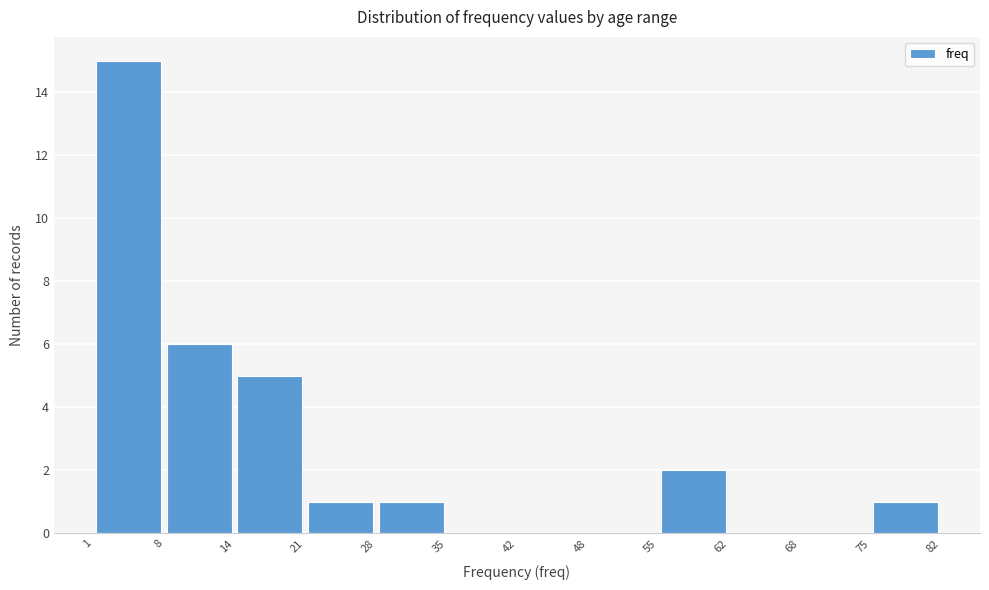

Over which range of the x-axis is the bar tallest?

1 to 8